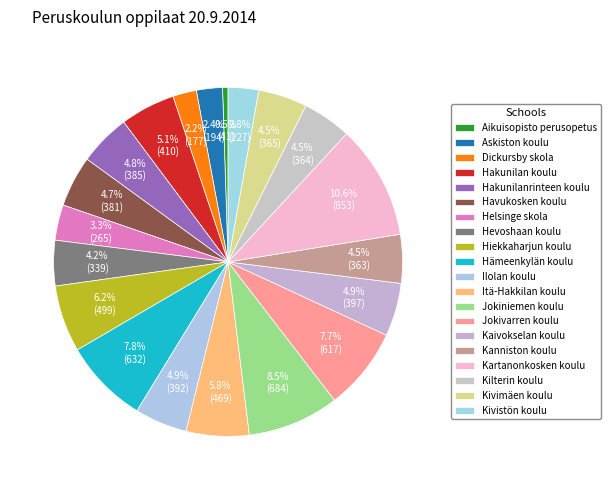

Does Hiekkaharjun koulu account for over 50% of the chart?

No